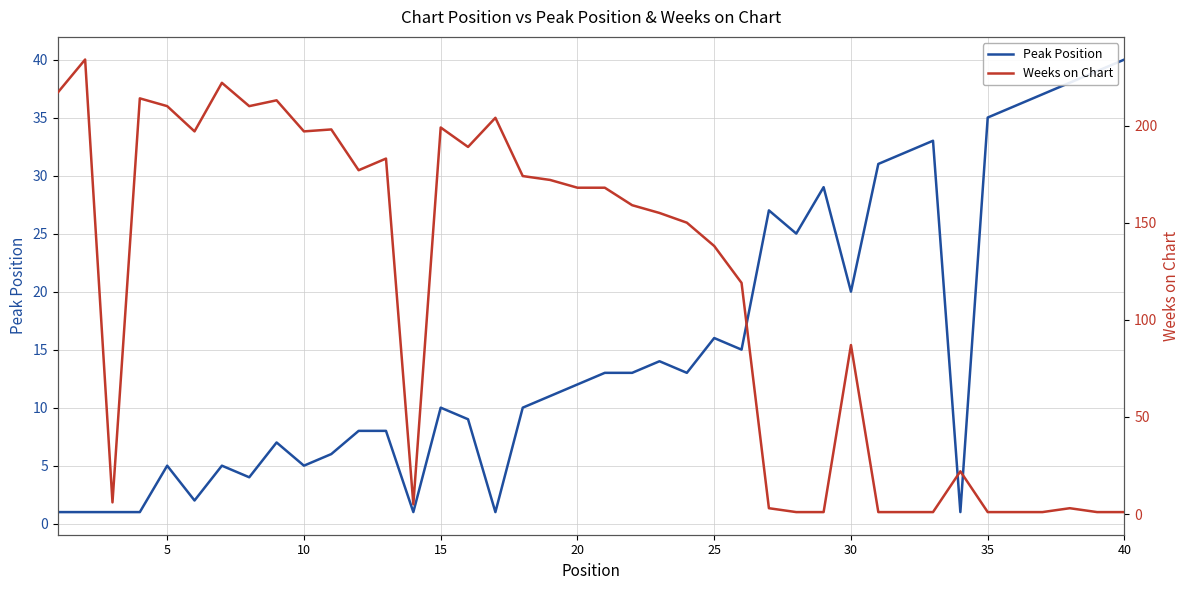

Does the chart display data point markers on the line(s)?

No